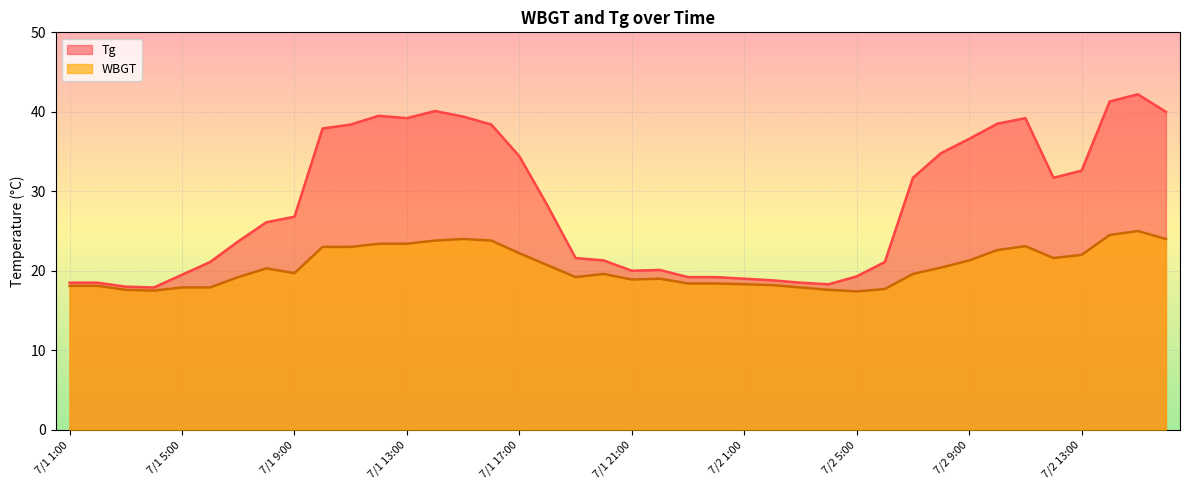

Which category has the highest value in the Tg series?

7/2 15:00